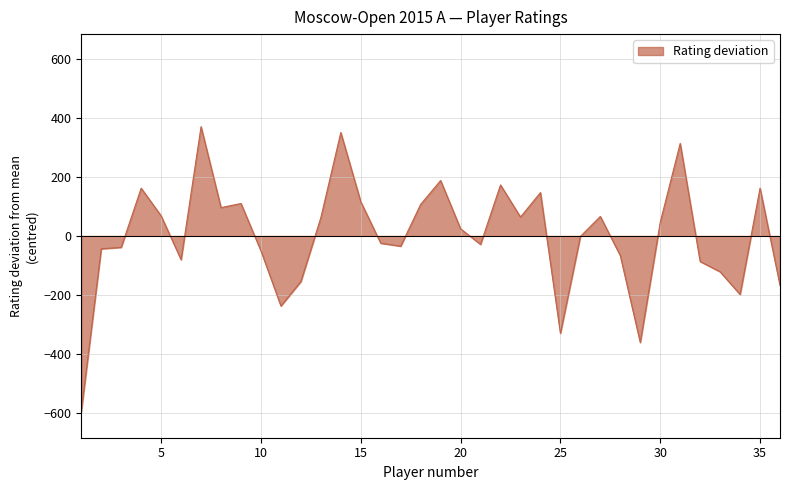

What is the difference between the maximum and minimum values?

967.0